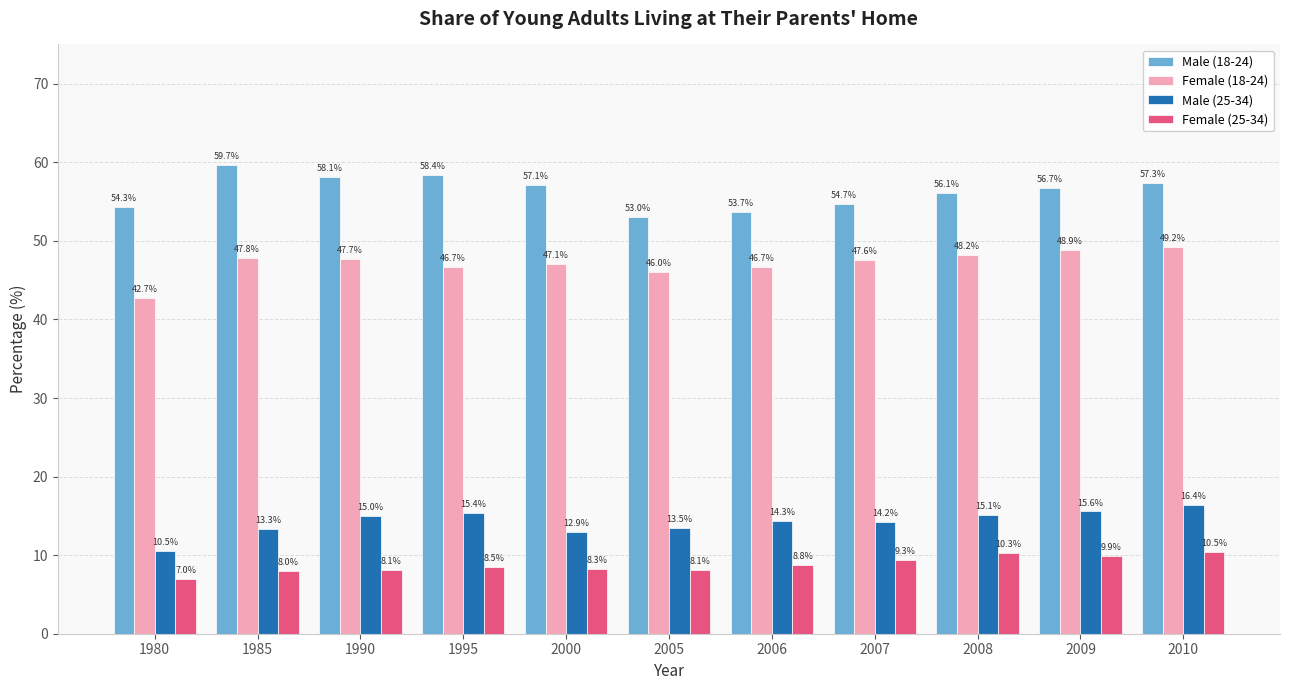

True or false: Female (25-34) has a value of 15.5 at 2010.

False